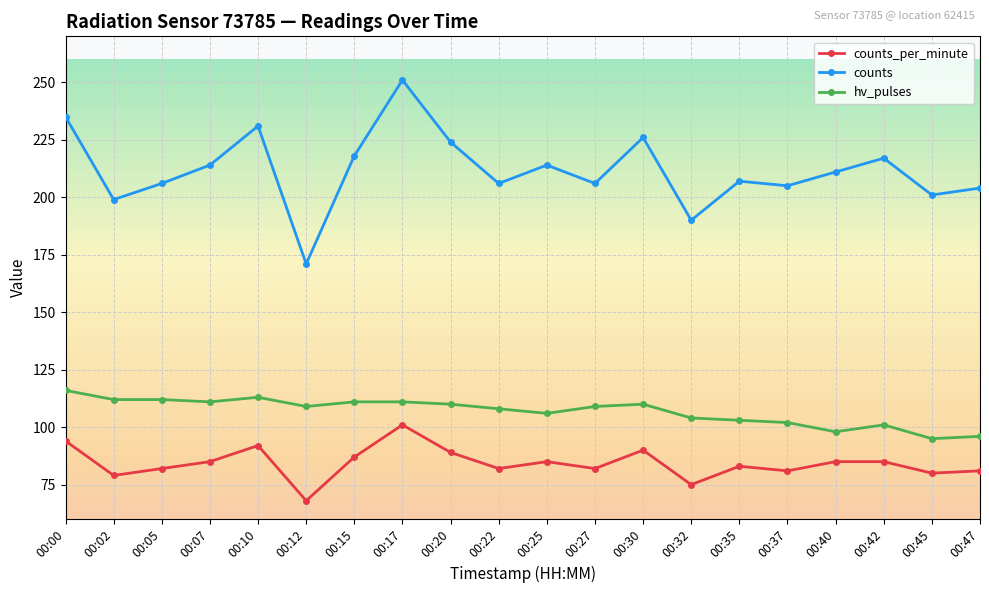

Does the chart display data point markers on the line(s)?

Yes